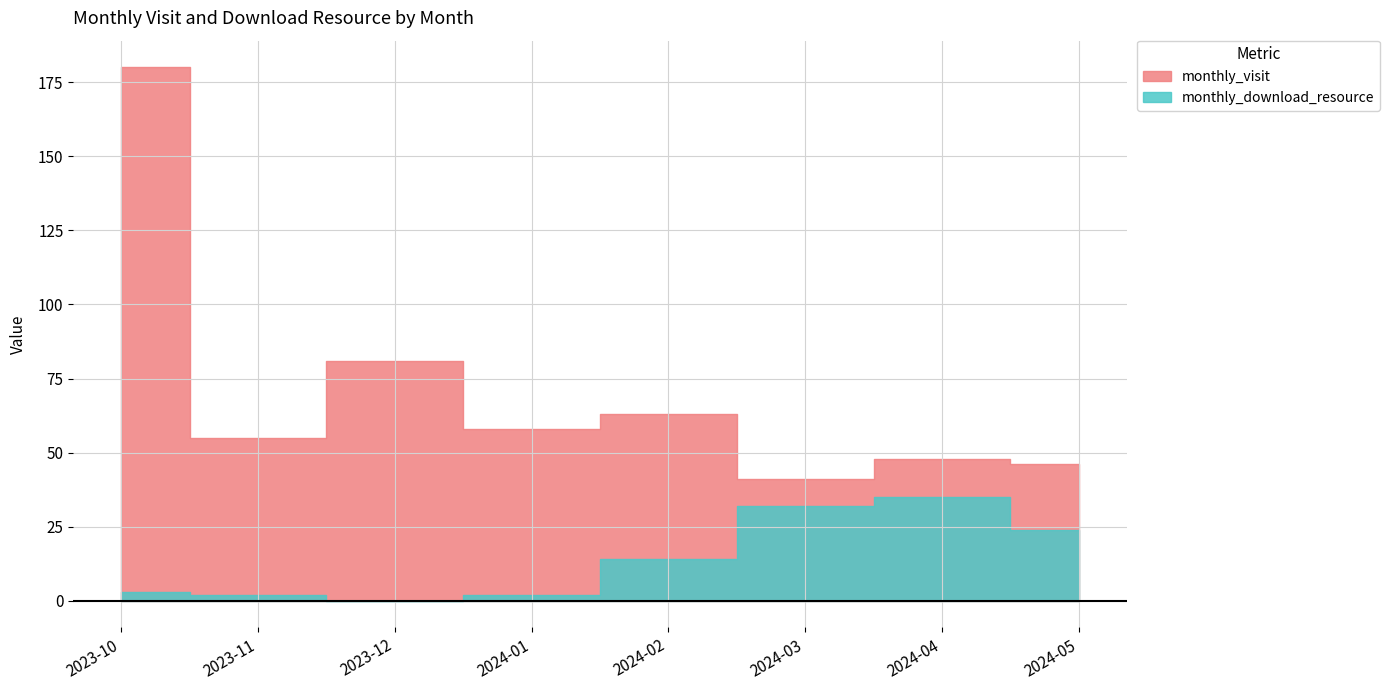

List the series in order of their peak value, highest first.

monthly_visit, monthly_download_resource